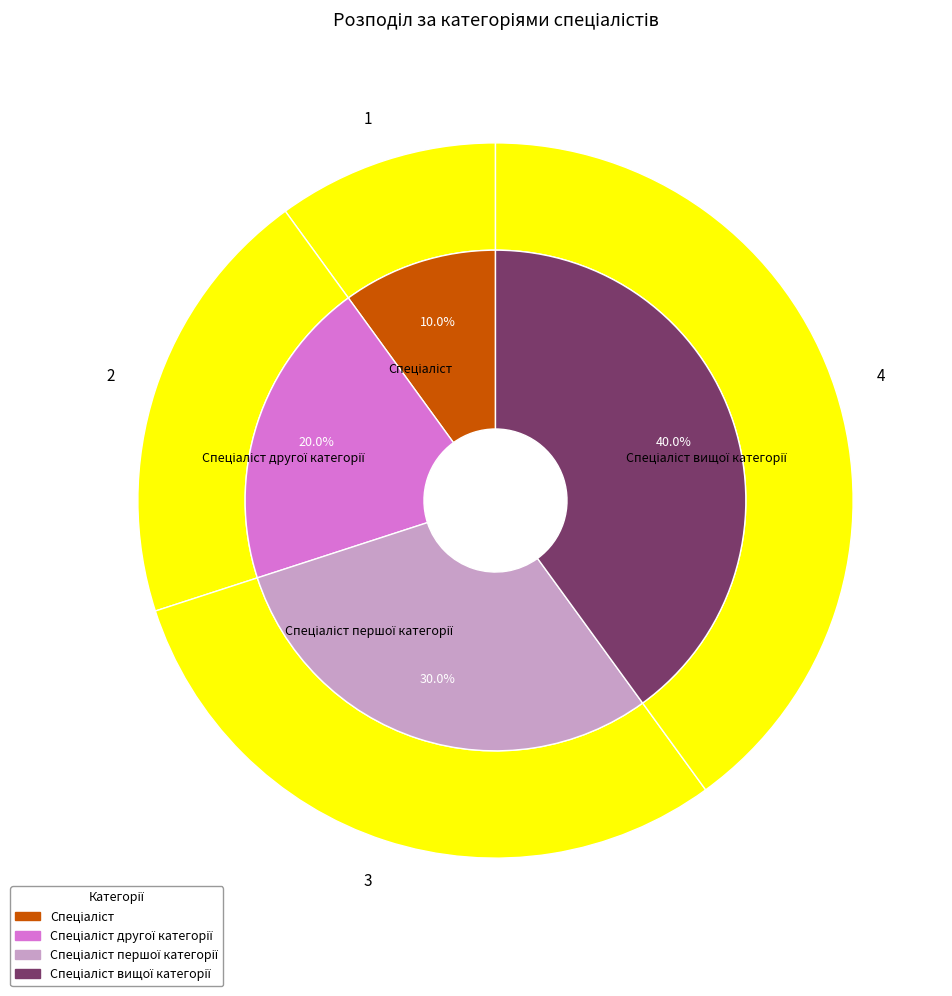

Is there any slice that represents more than half of the pie?

No